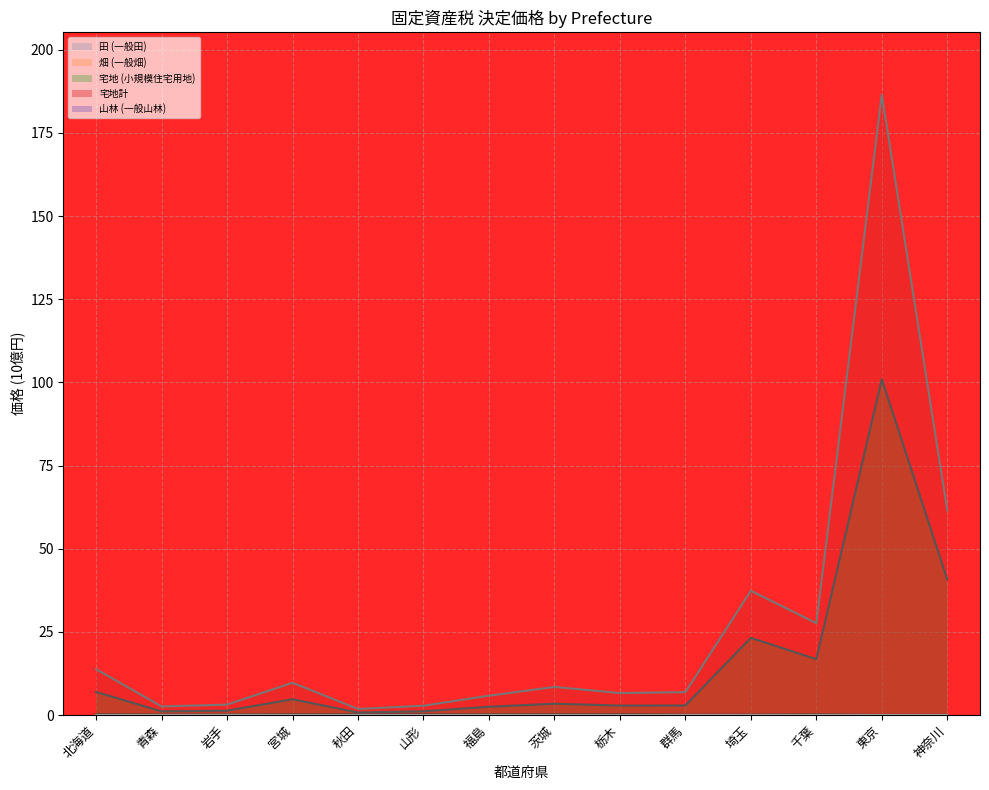

Does the chart display data point markers on the line(s)?

No